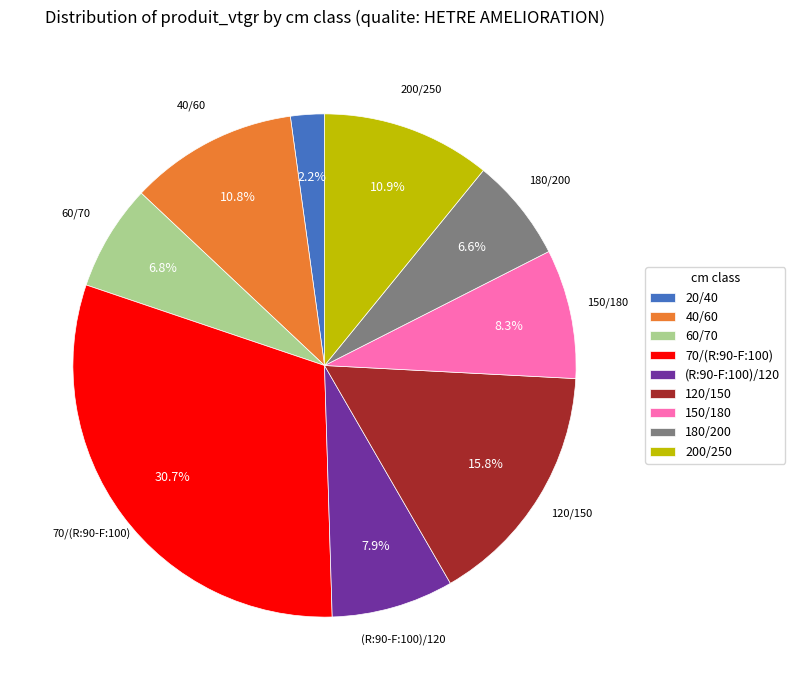

Is there any slice that represents more than half of the pie?

No